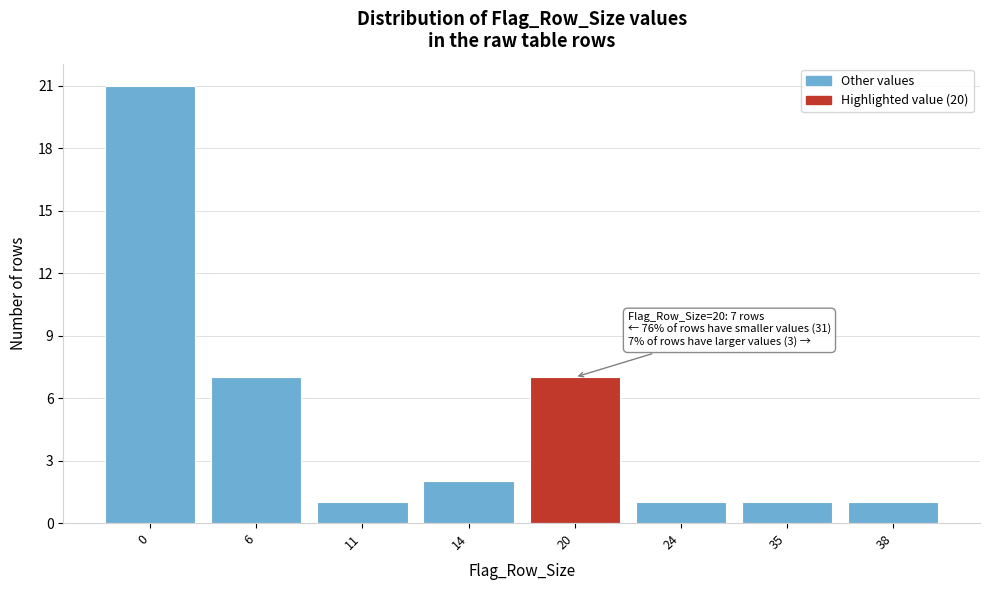

Reading left to right, transcribe all the data shown in this chart.

21	7	1	2	7	1	1	1